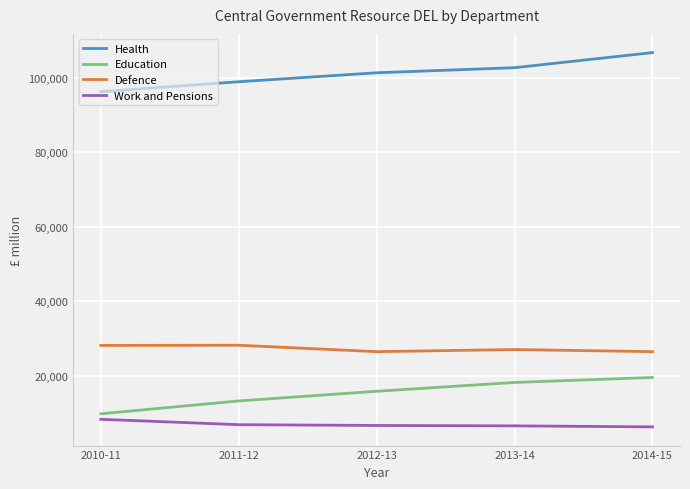

Is this an area chart (filled region under the line)?

No